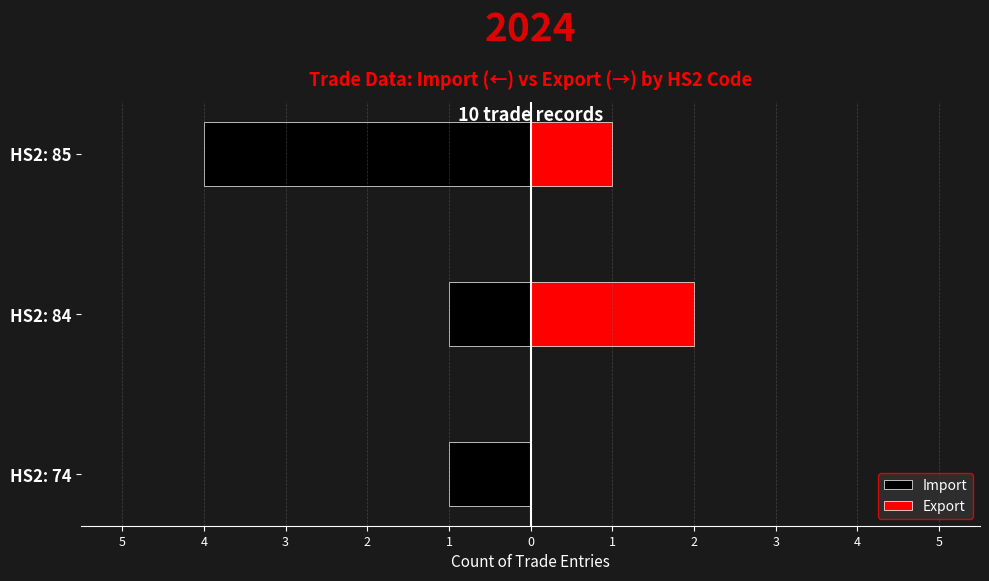

Which series changed the most between HS2: 84 and HS2: 85?

Import